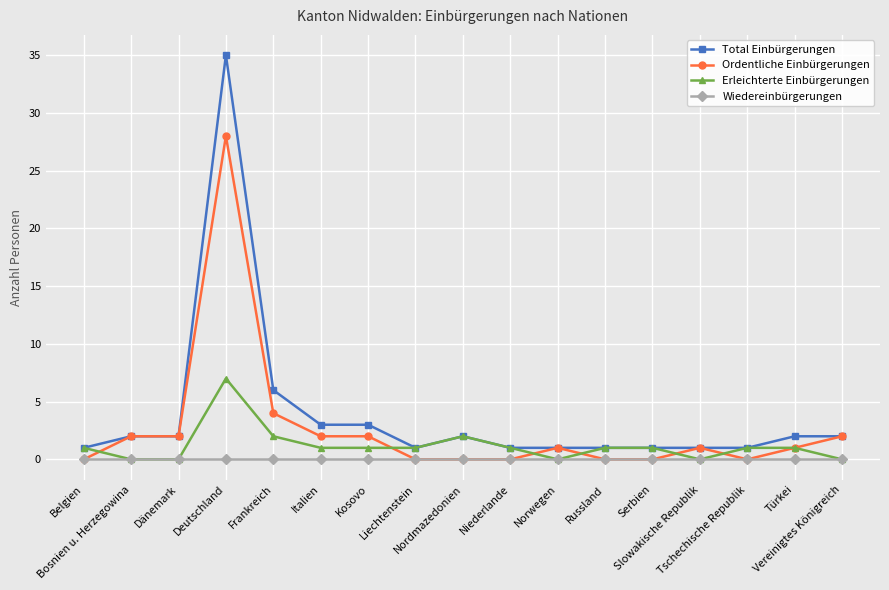

What is the label of the 1st point from the right?

Vereinigtes Königreich